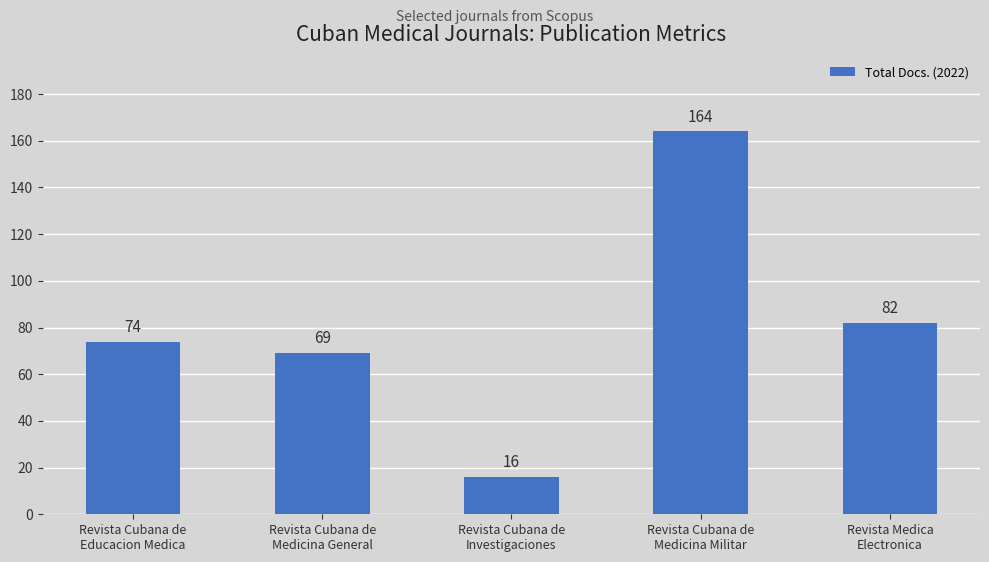

Between Revista Cubana de
Medicina Militar and Revista Cubana de
Medicina General, which is larger?

Revista Cubana de
Medicina Militar